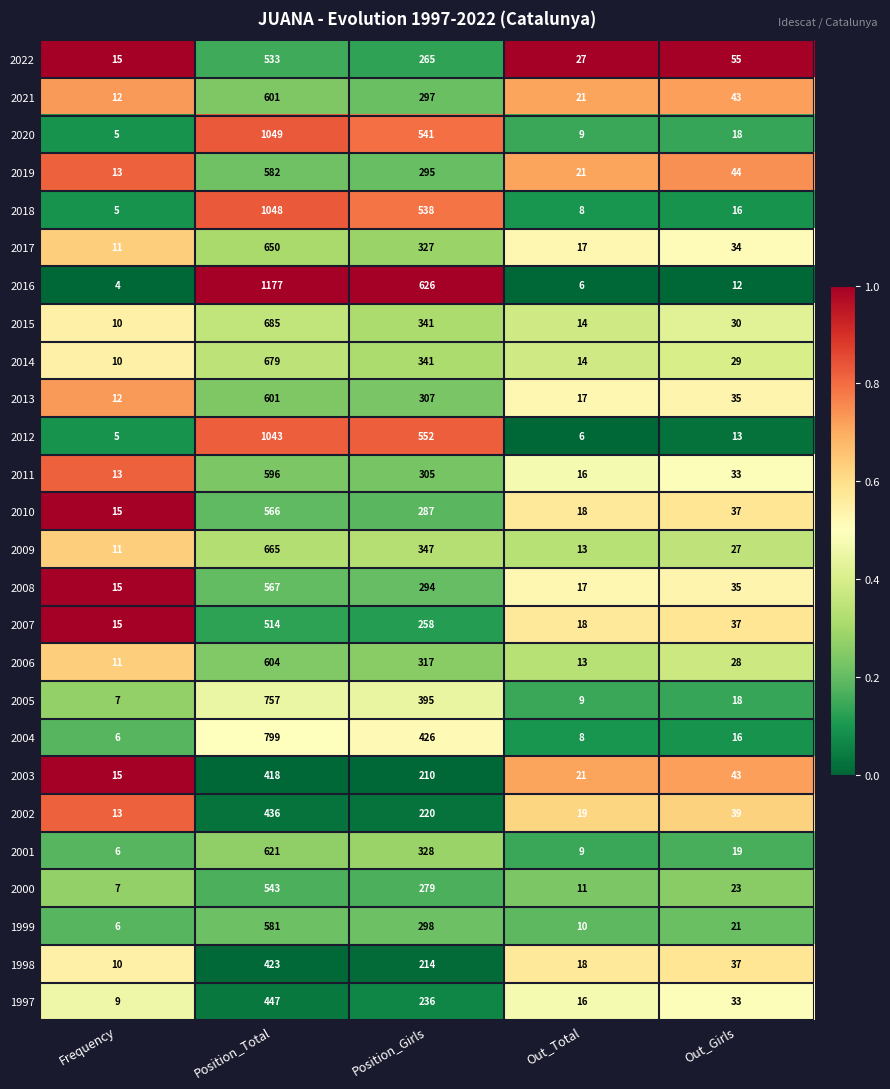

Which category has the highest value across all series?

Position_Total